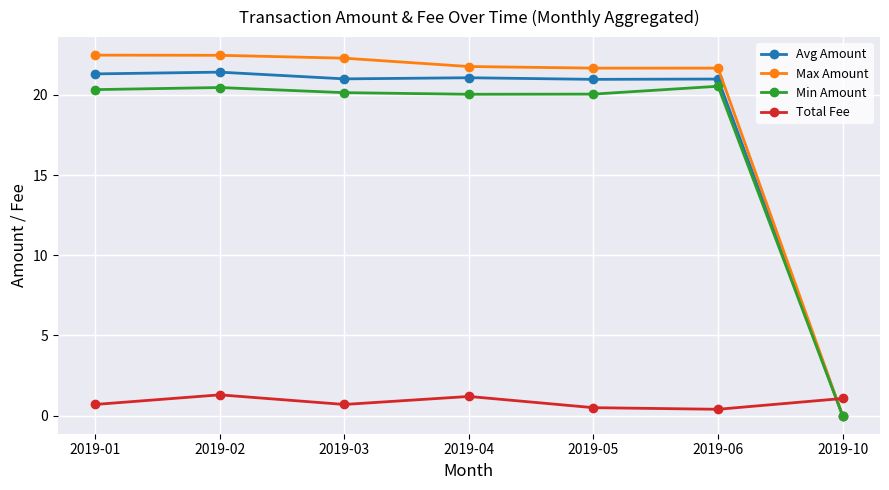

Between 2019-02 and 2019-04, which series saw the biggest shift?

Max Amount